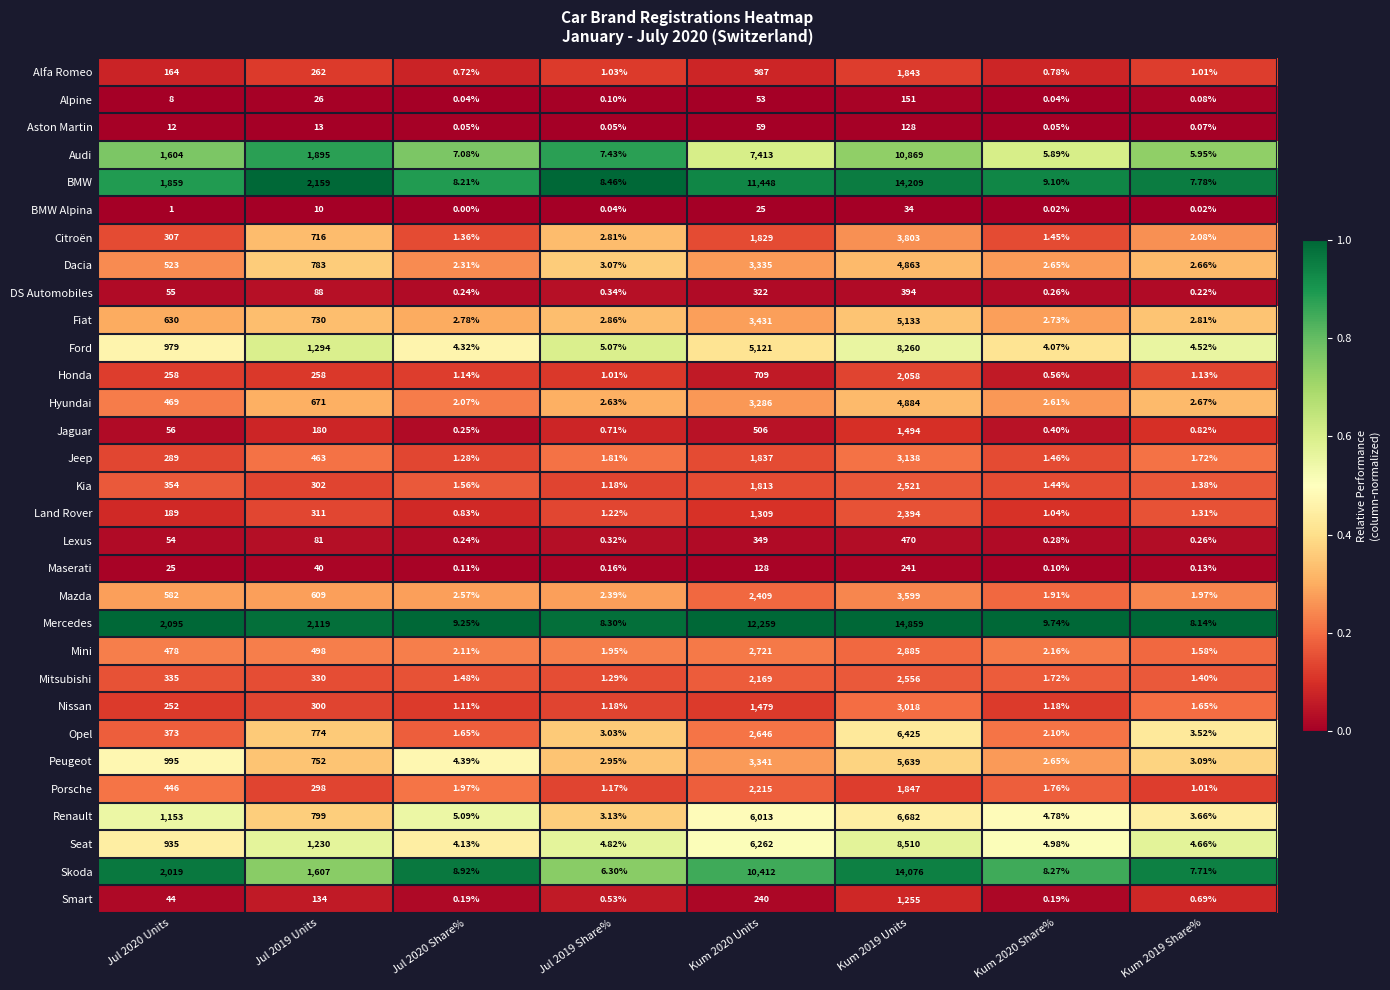

Rank the series at Jul 2020 Units from lowest to highest value.

BMW Alpina, Alpine, Aston Martin, Maserati, Smart, Lexus, DS Automobiles, Jaguar, Alfa Romeo, Land Rover, Nissan, Honda, Jeep, Citroën, Mitsubishi, Kia, Opel, Porsche, Hyundai, Mini, Dacia, Mazda, Fiat, Seat, Ford, Peugeot, Renault, Audi, BMW, Skoda, Mercedes